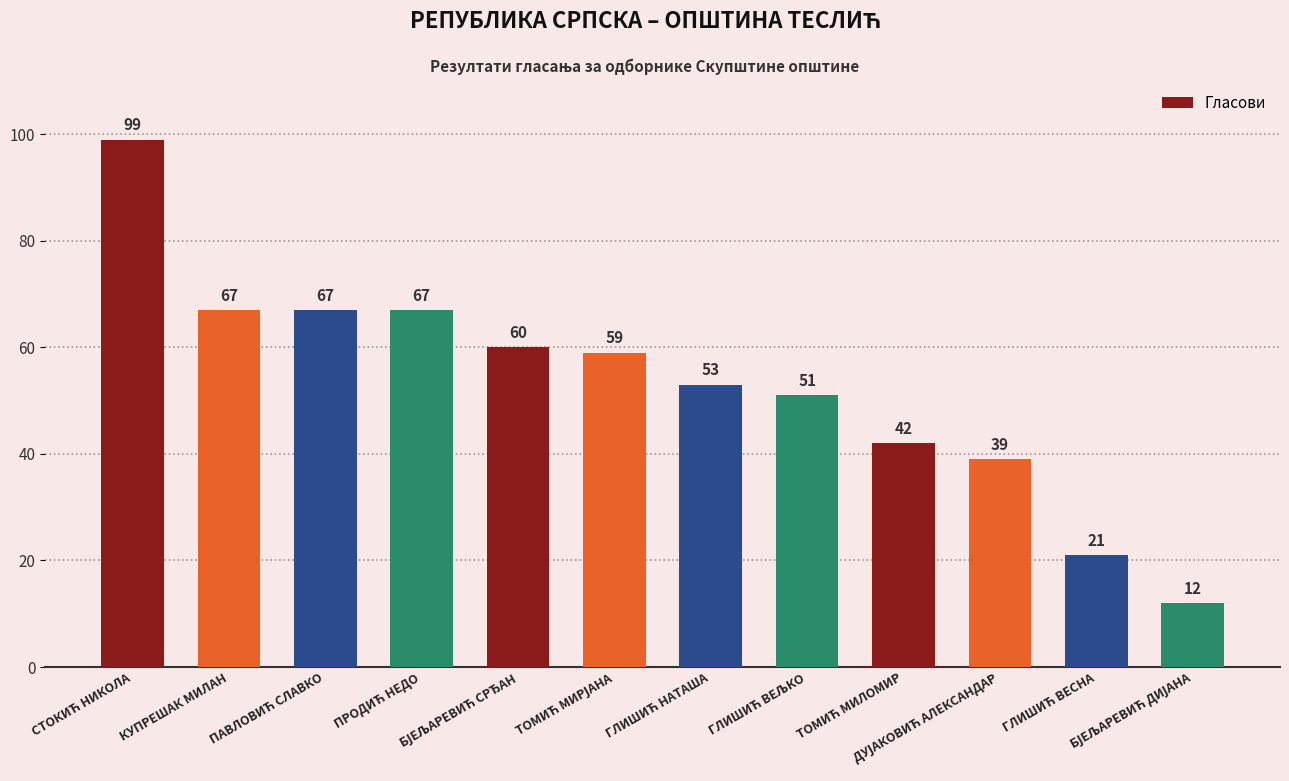

What is the minimum value shown in the chart?

12